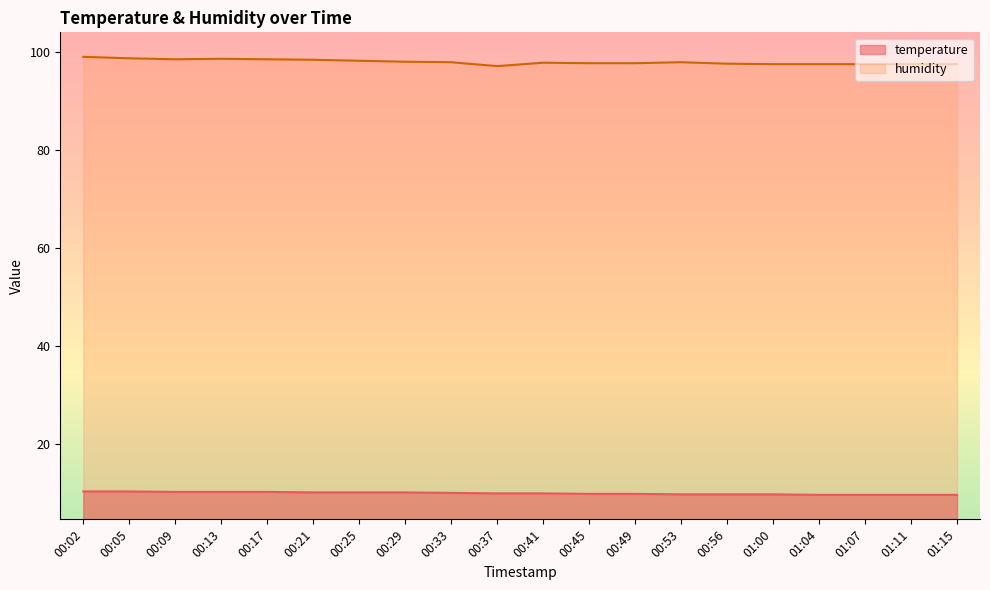

What is the label of the 19th point from the left?

01:11